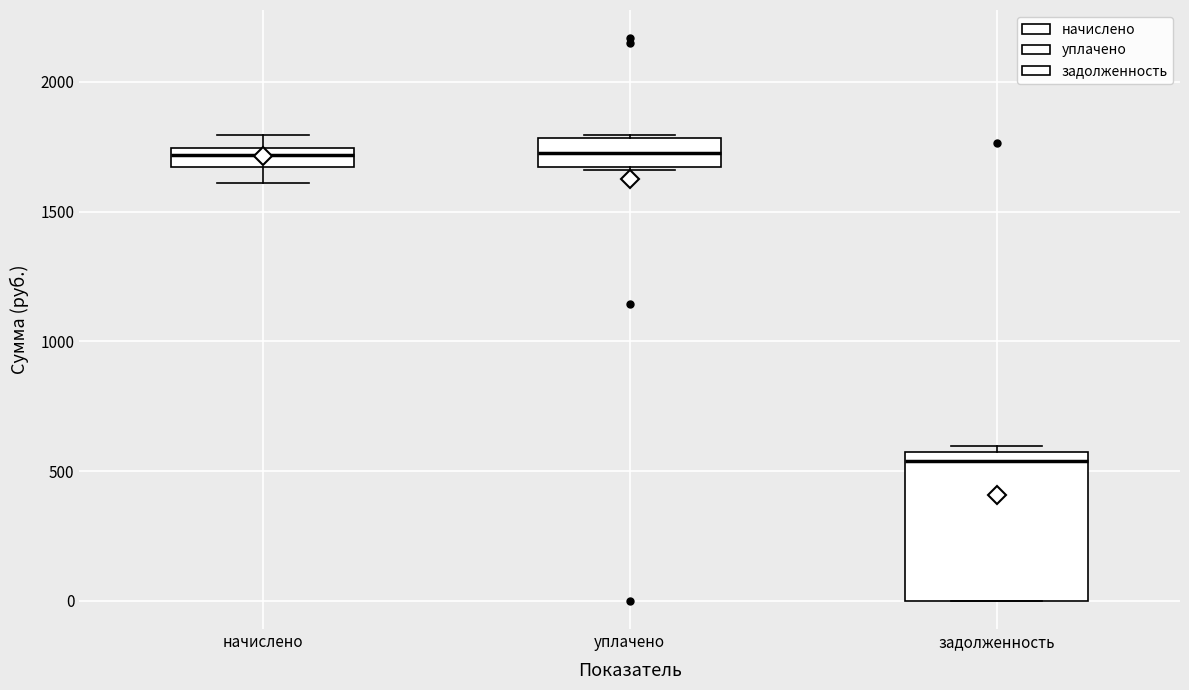

Comparing the boxes themselves (not the whiskers), which one is the tallest?

задолженность